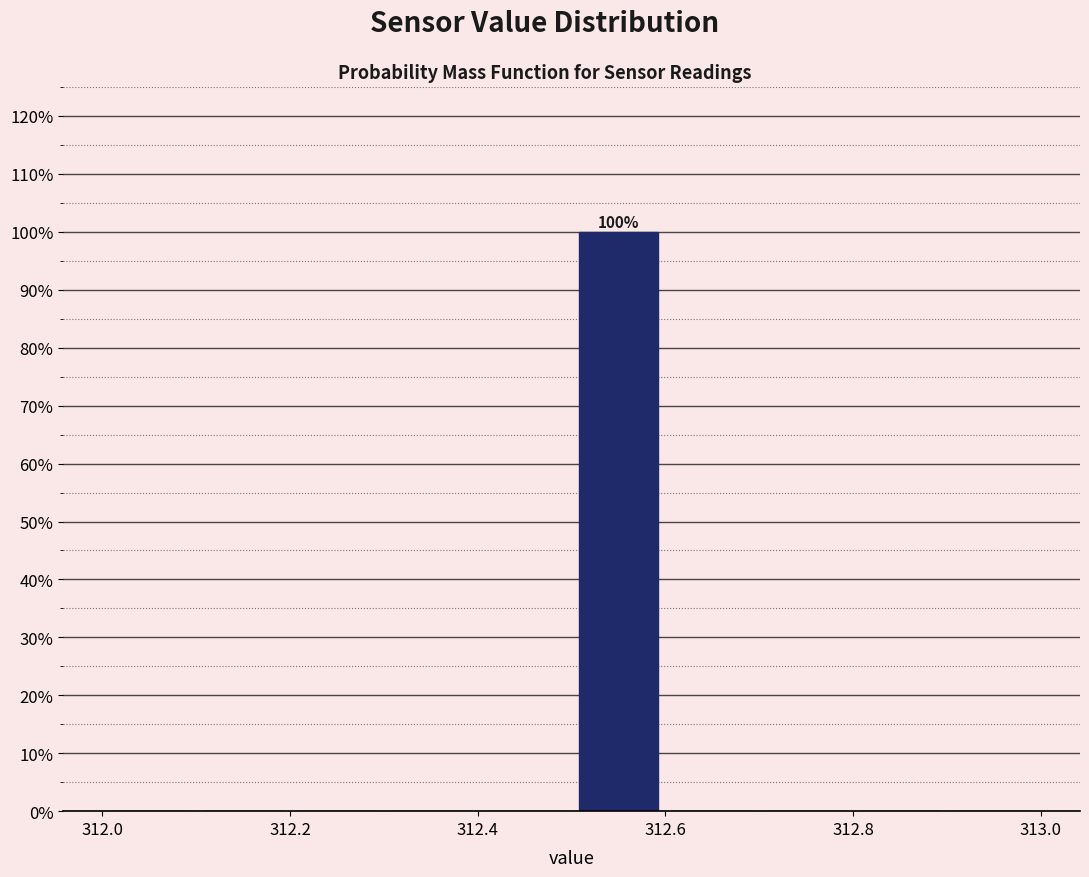

Which range on the x-axis has the tallest bar?

312.5 to 312.6